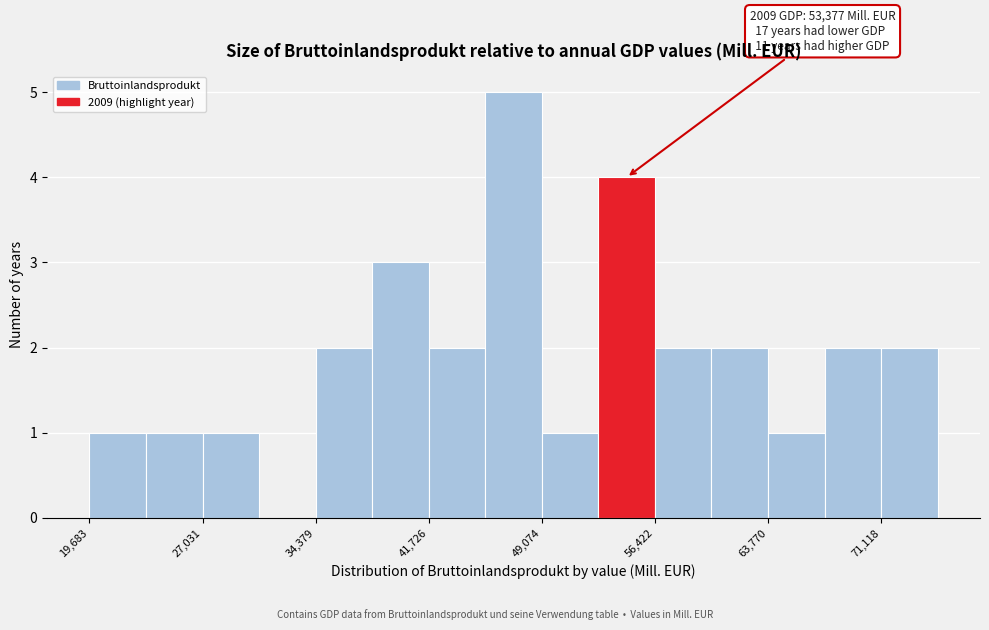

Around what value on the x-axis is the tallest bar? Give the approximate position of its centre, as read against the axis.

47000